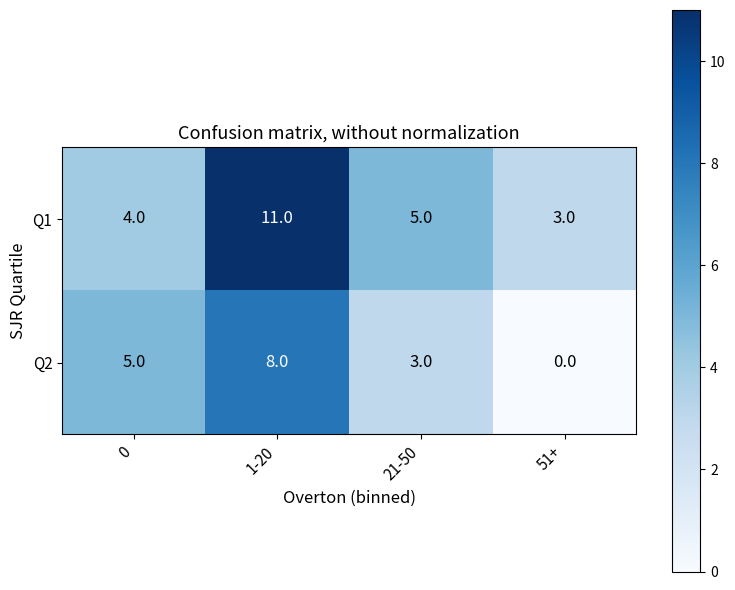

Count the number of categories in the chart.

4